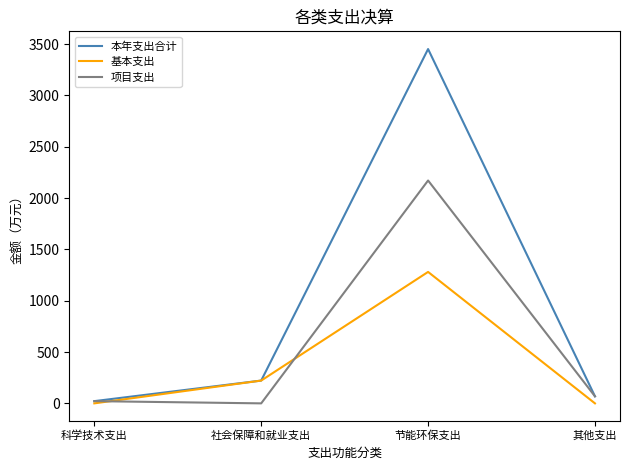

List the series in order of their peak value, lowest first.

基本支出, 项目支出, 本年支出合计